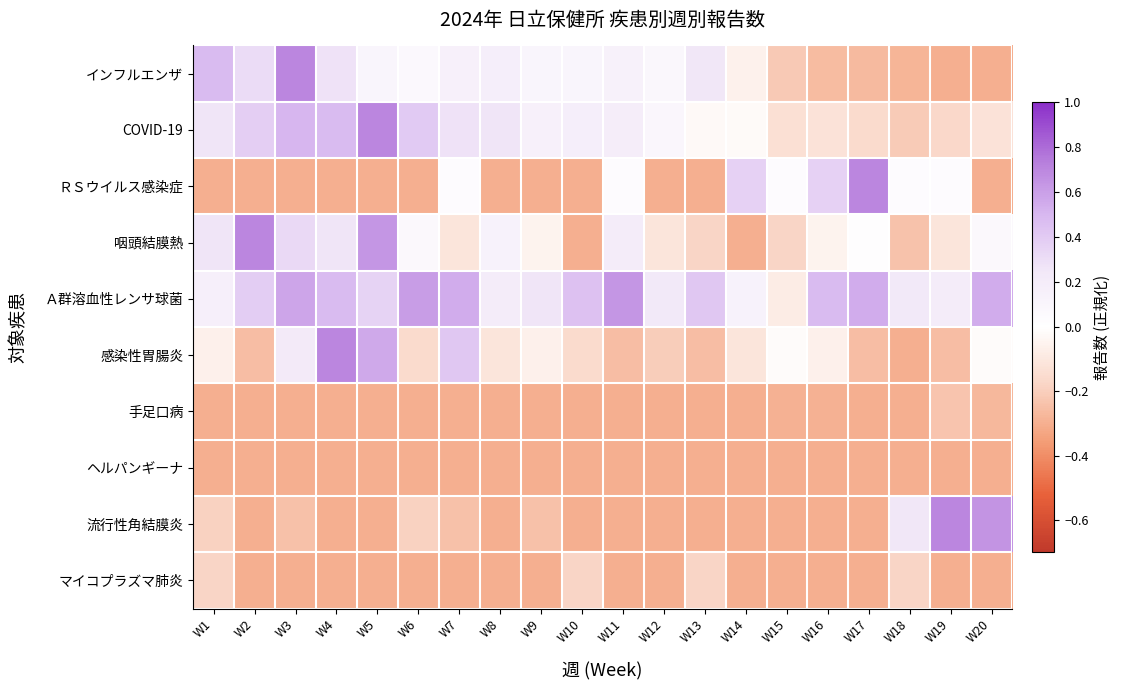

What is the difference between the highest and lowest values at W19?

1.0